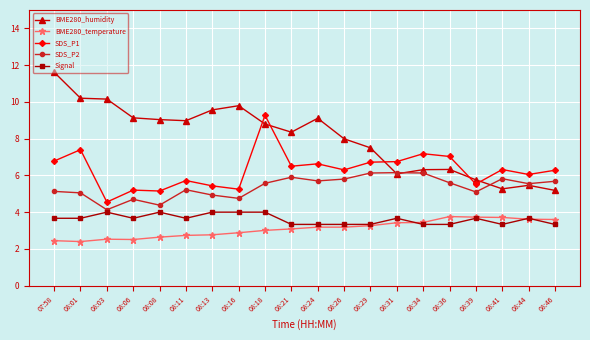

Count the number of data series in this chart.

5